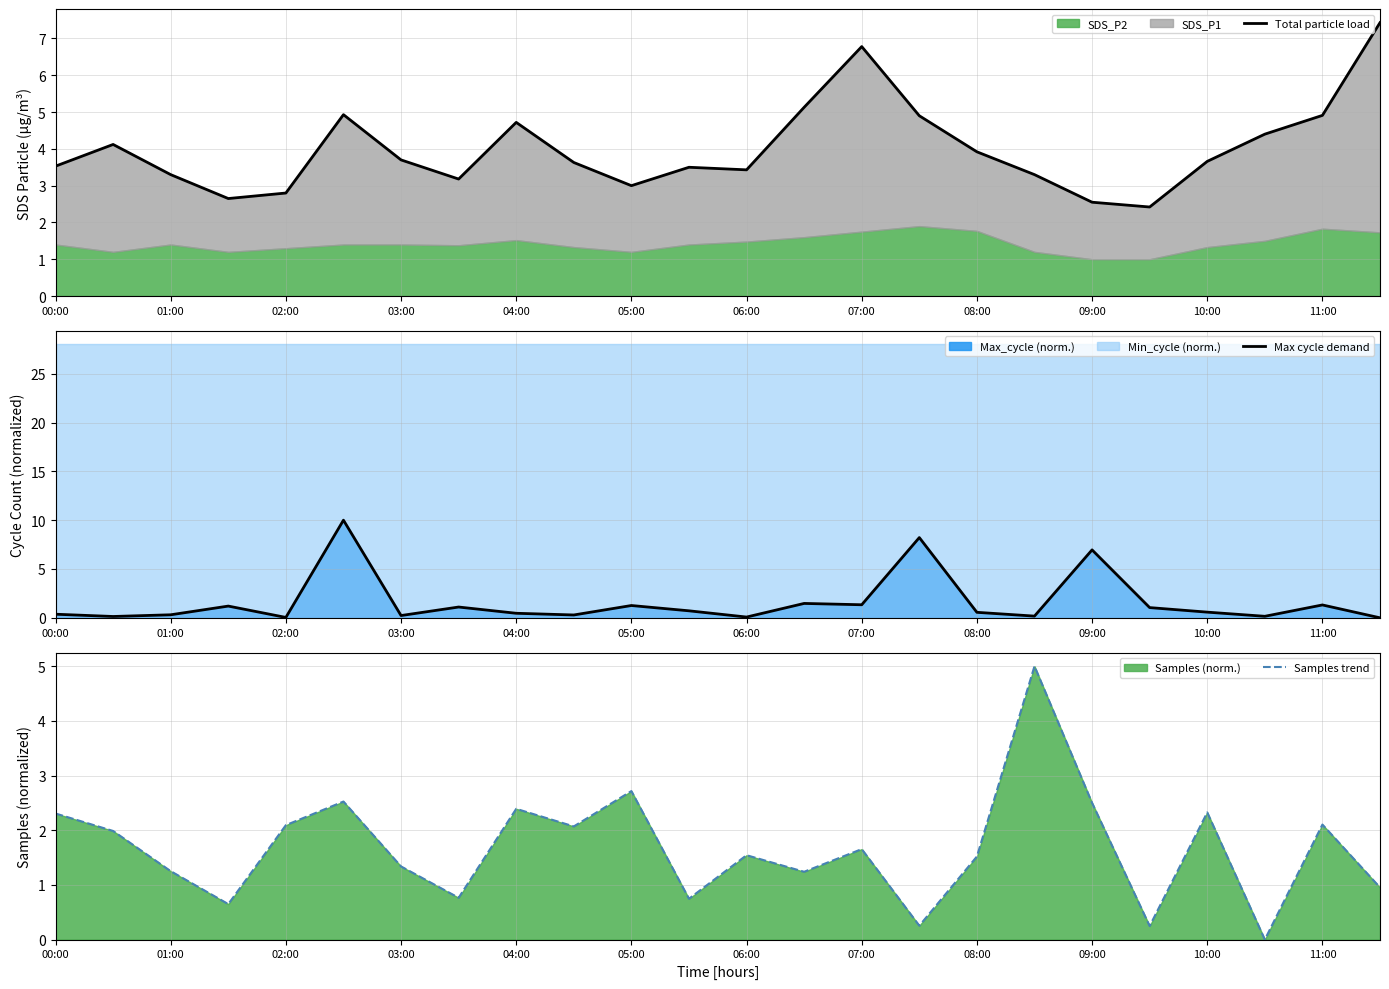

What is the difference between the second highest and minimum values in the Samples trend series?

2.7